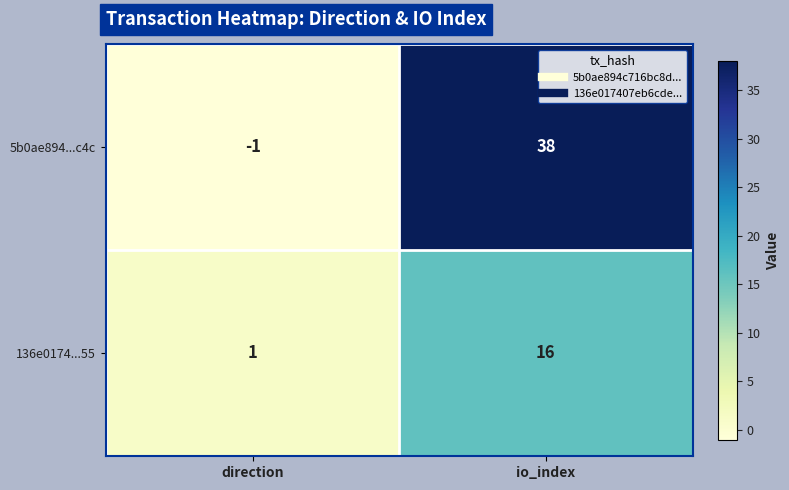

How many data points in 136e0174...55 are less than 16?

1